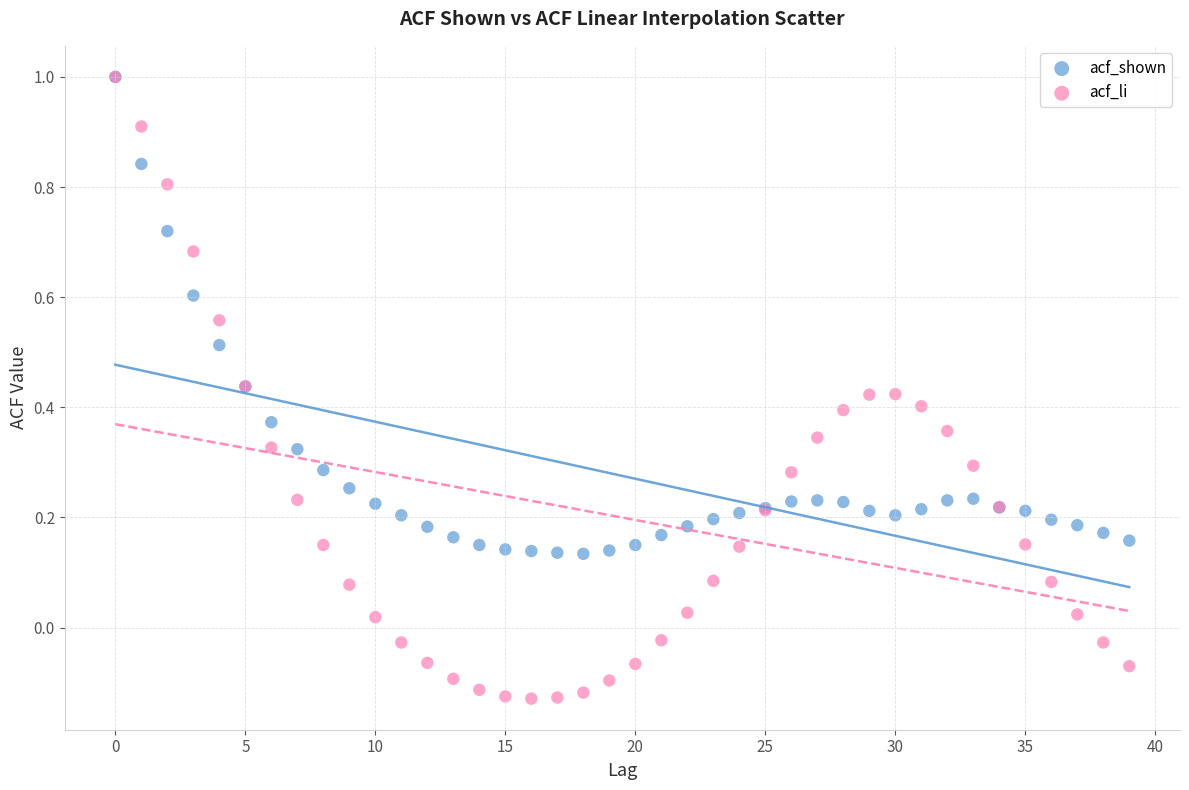

What are all the series names shown in the legend?

acf_shown, acf_li